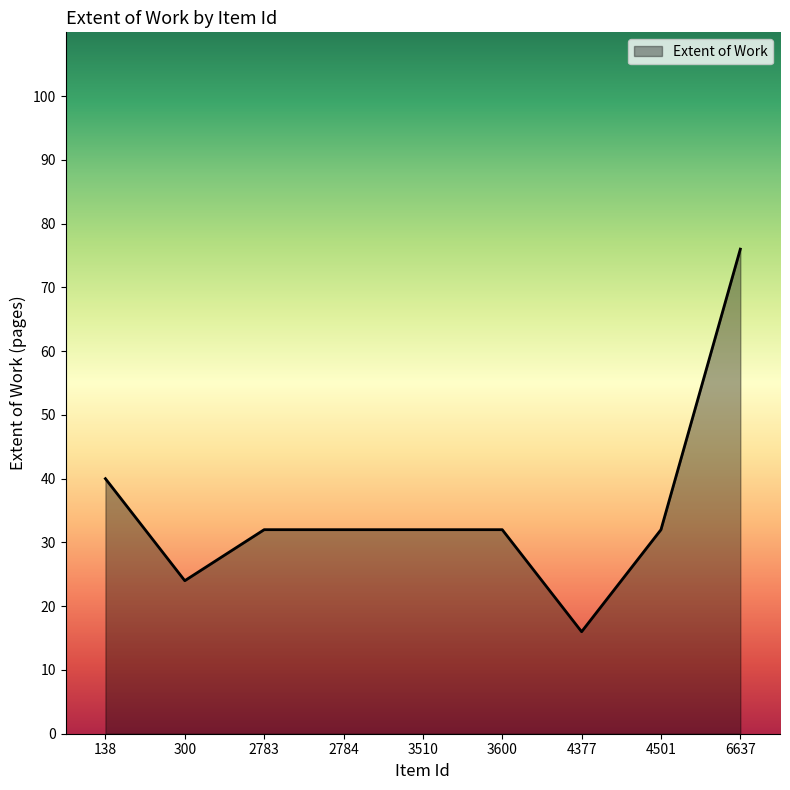

Which label corresponds to the smallest value in the chart?

4377